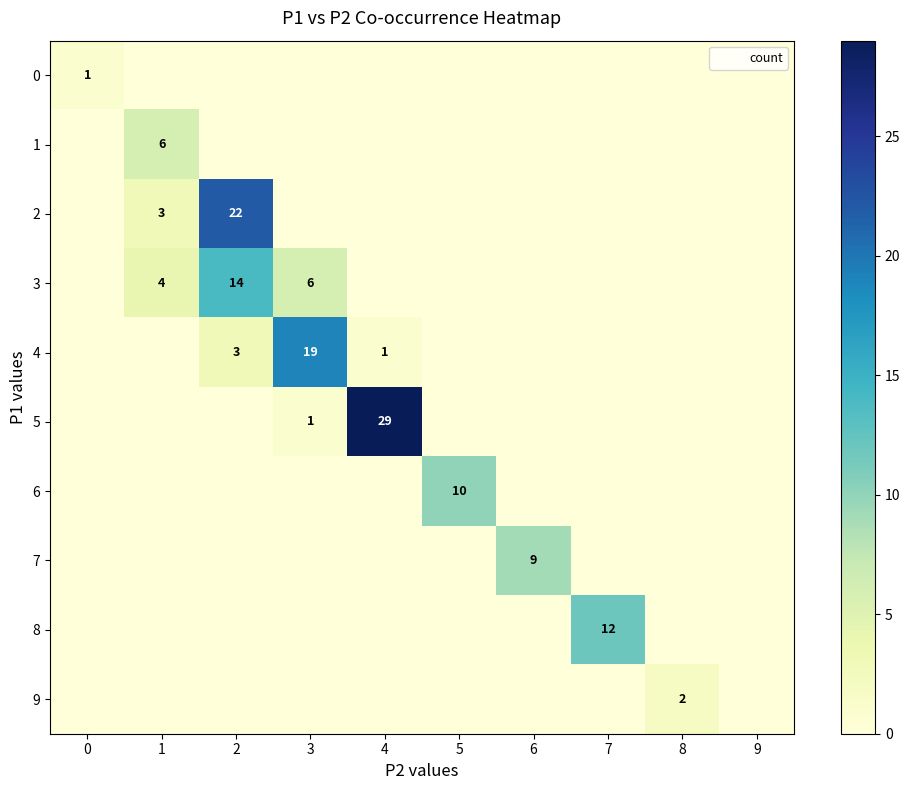

What is the difference between the maximum and minimum values in the row_8 series?

12